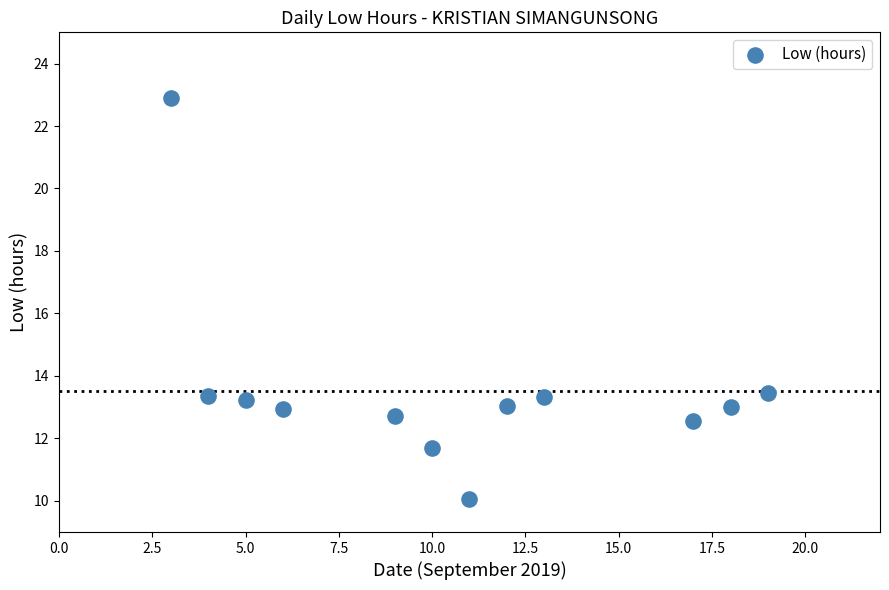

What is the range of X values (max minus min)?

16.0